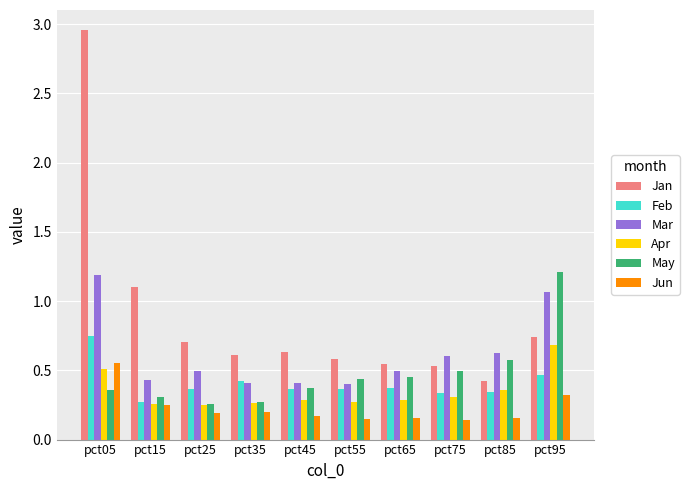

At which label does Feb reach its minimum?

pct15